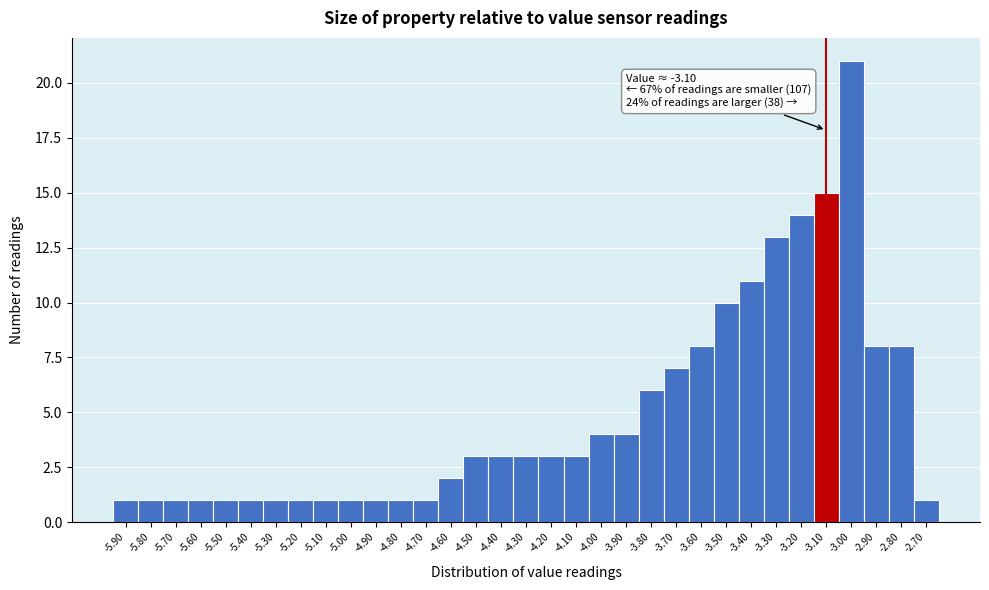

Over which range of the x-axis is the bar tallest?

-3.05 to -2.95